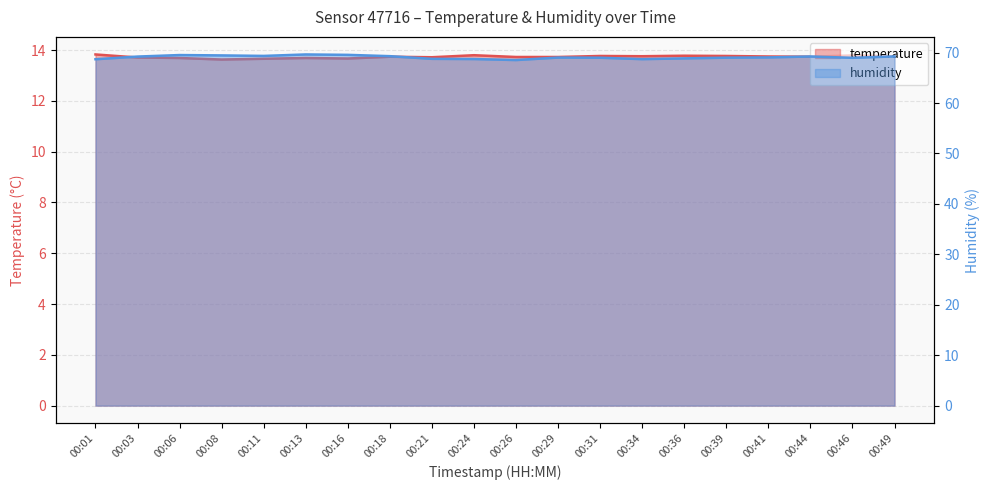

What is the total value across all series at 00:41?

82.8